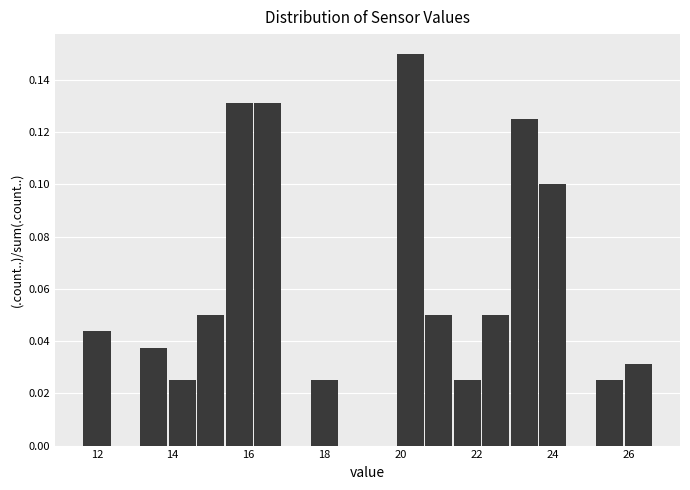

Around what value on the x-axis is the tallest bar? Give the approximate position of its centre, as read against the axis.

20.2